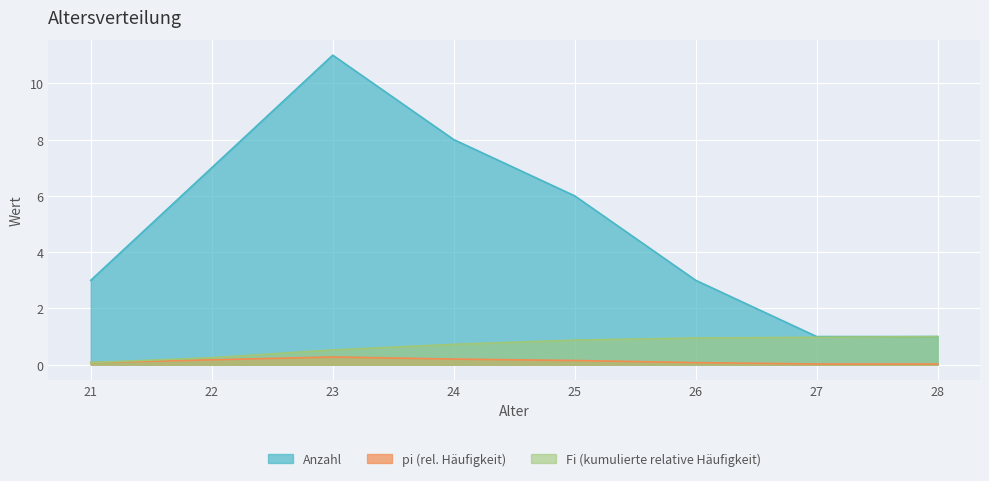

What is the value of the Anzahl point at the 3rd from the left?

11.0